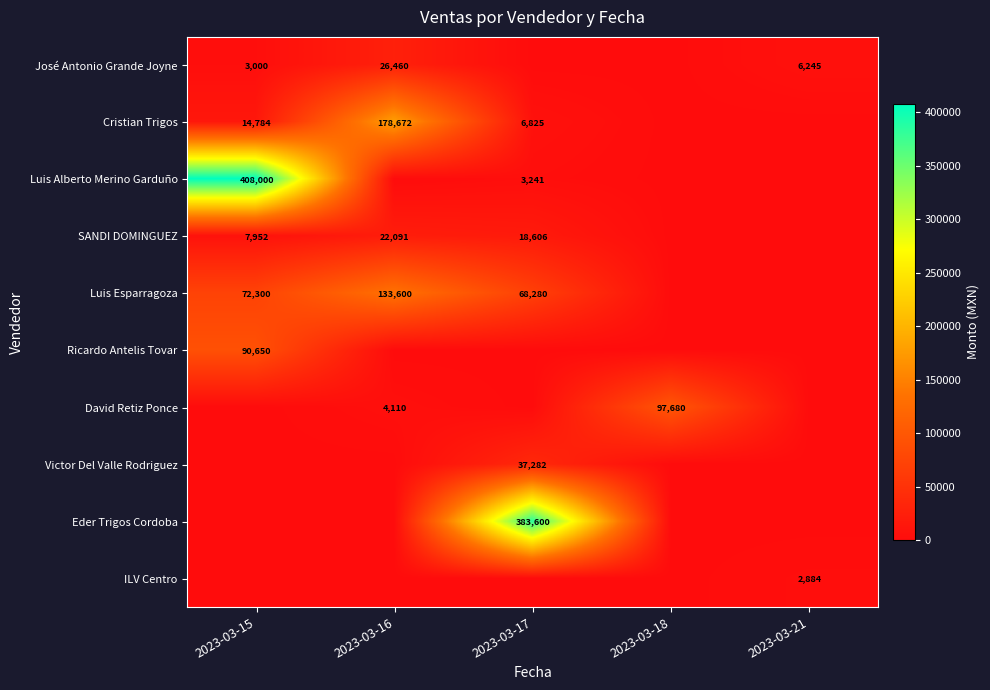

What is the total value across all series at 2023-03-15?

596686.0